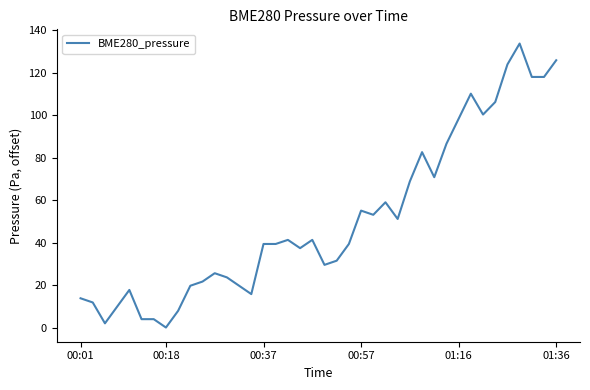

What is the maximum value shown in the chart?

133.9